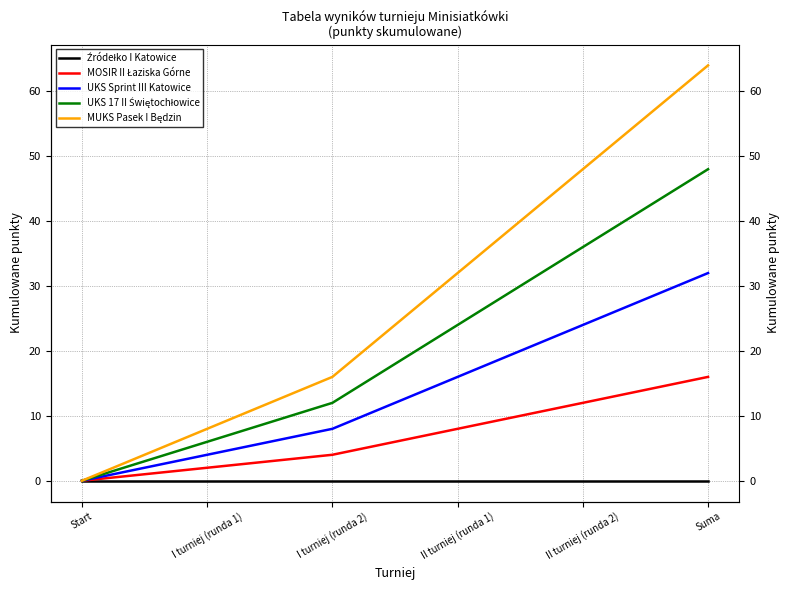

Which series changed the most between I turniej (runda 2) and II turniej (runda 1)?

MUKS Pasek I Będzin